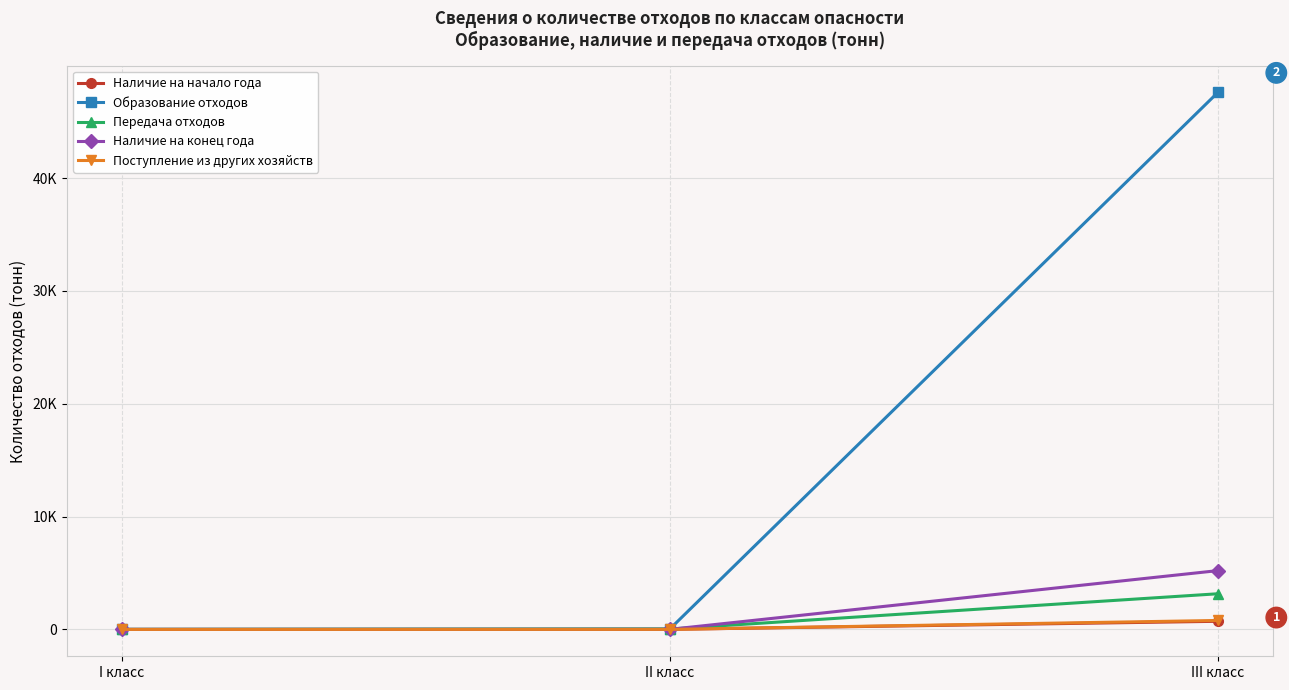

Does the chart have visible grid lines?

Yes